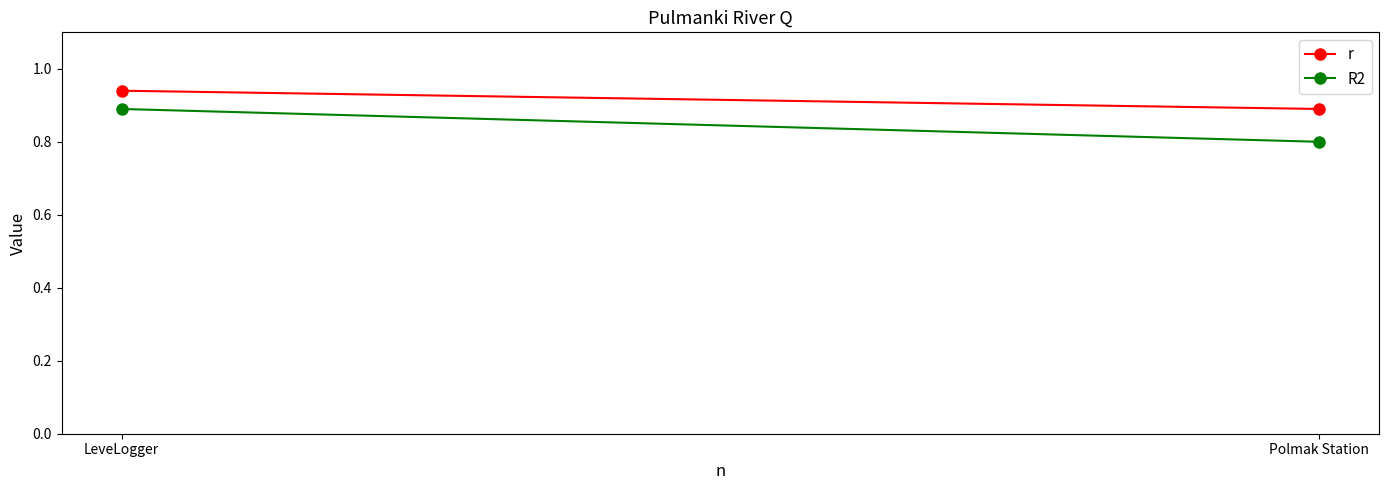

What is the sum of all r values?

1.8